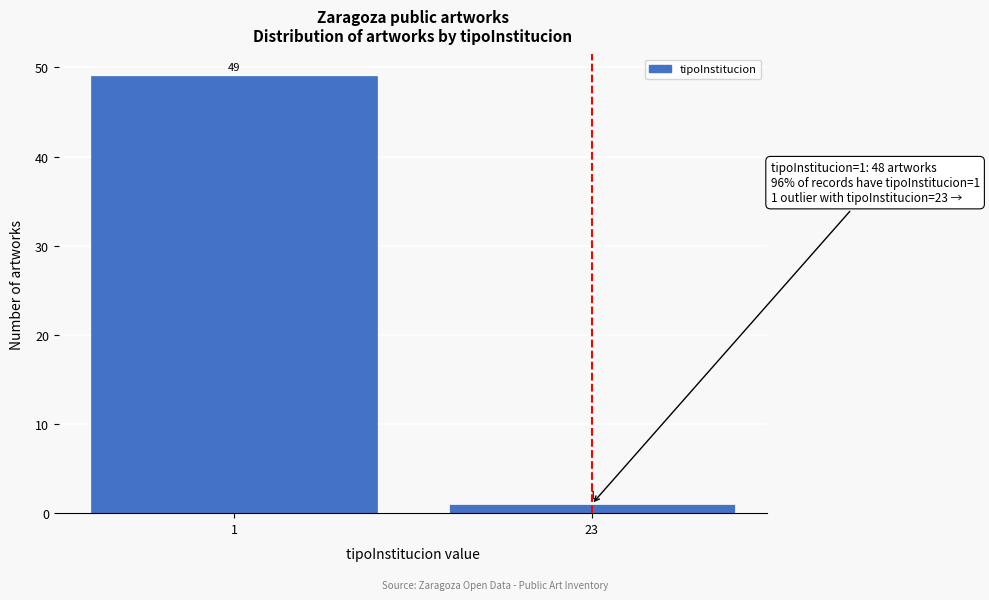

Reading left to right, what are all the values shown in this chart?

1=49	23=1